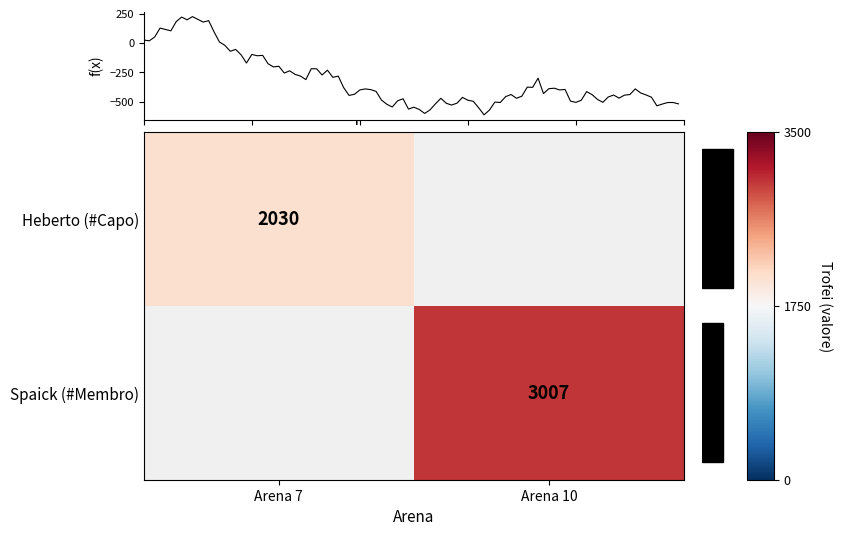

Which category has the lowest value across all series?

Arena 7